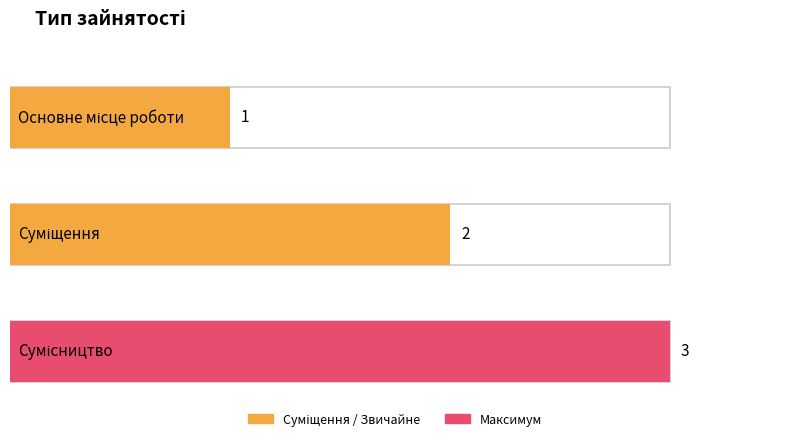

Rank the categories by value from lowest to highest.

Основне місце роботи, Суміщення, Сумісництво